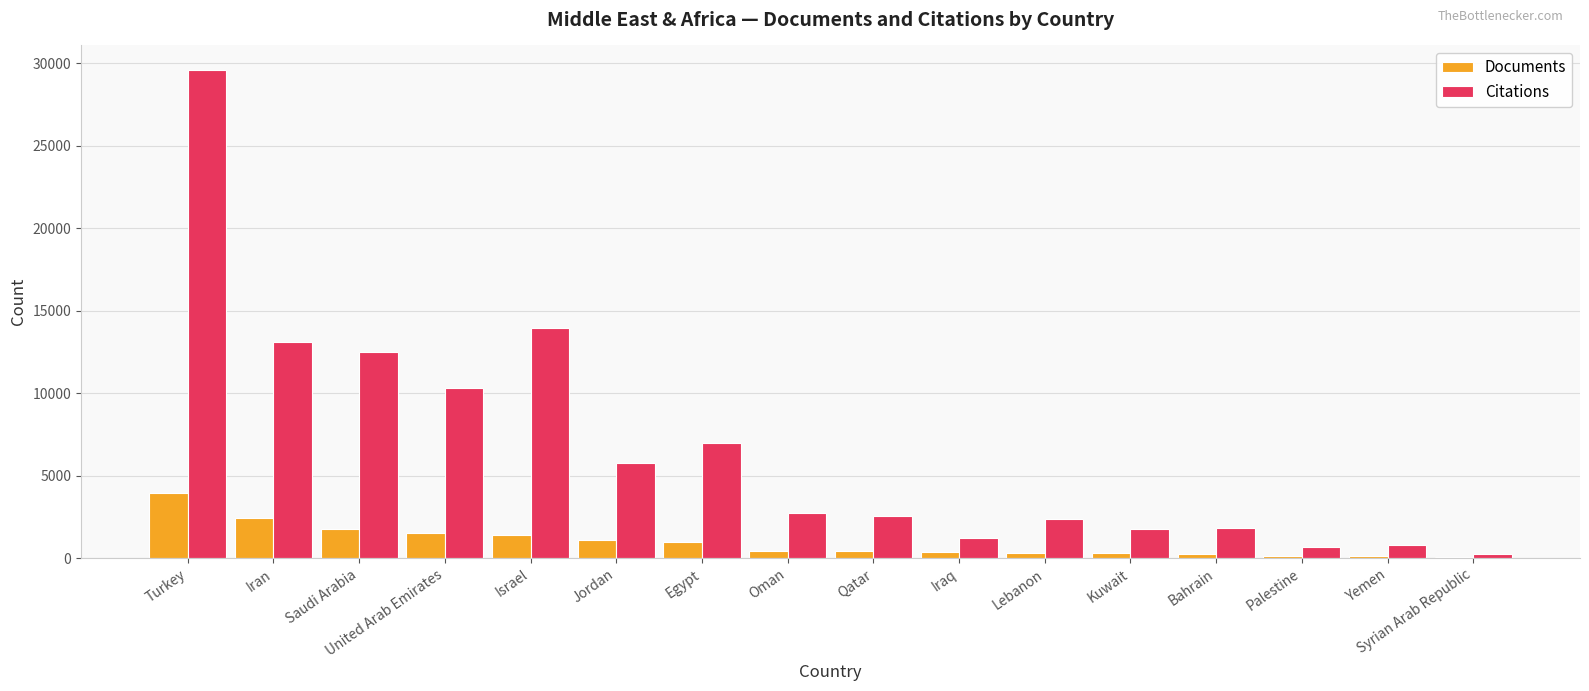

What is the sum of all Documents values?

15582